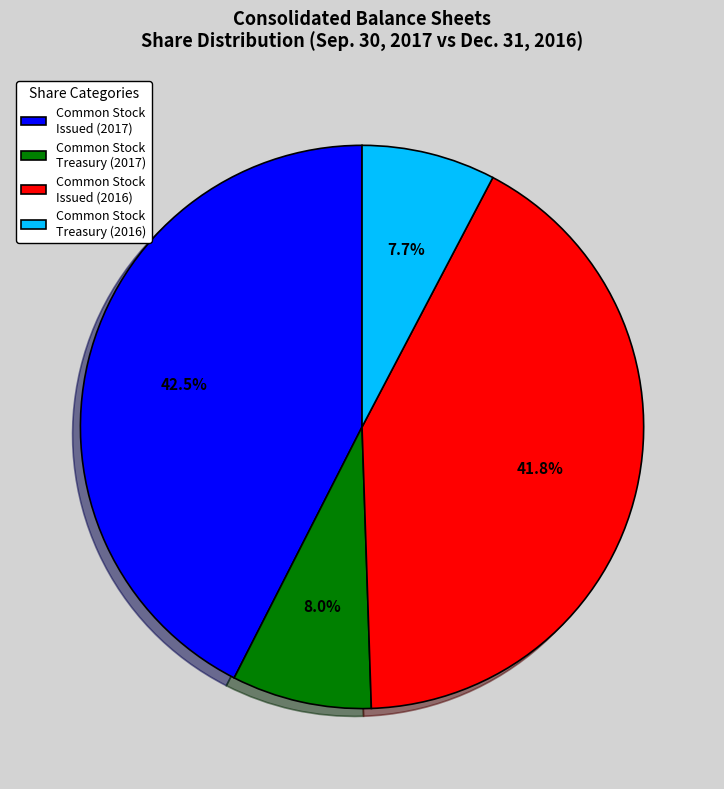

Which category has the biggest portion of the pie?

Common Stock Issued (2017)